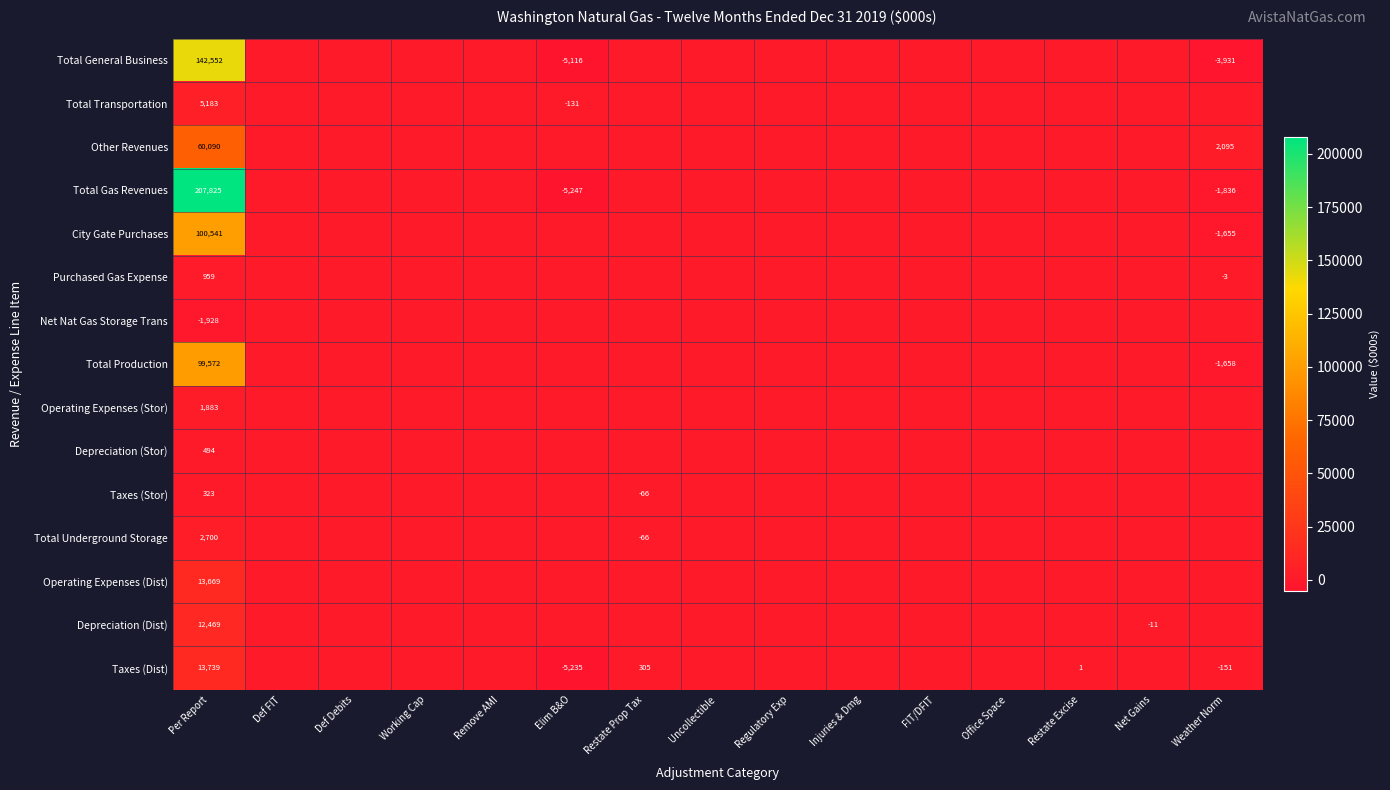

What is the sum of all Other Revenues values?

62185